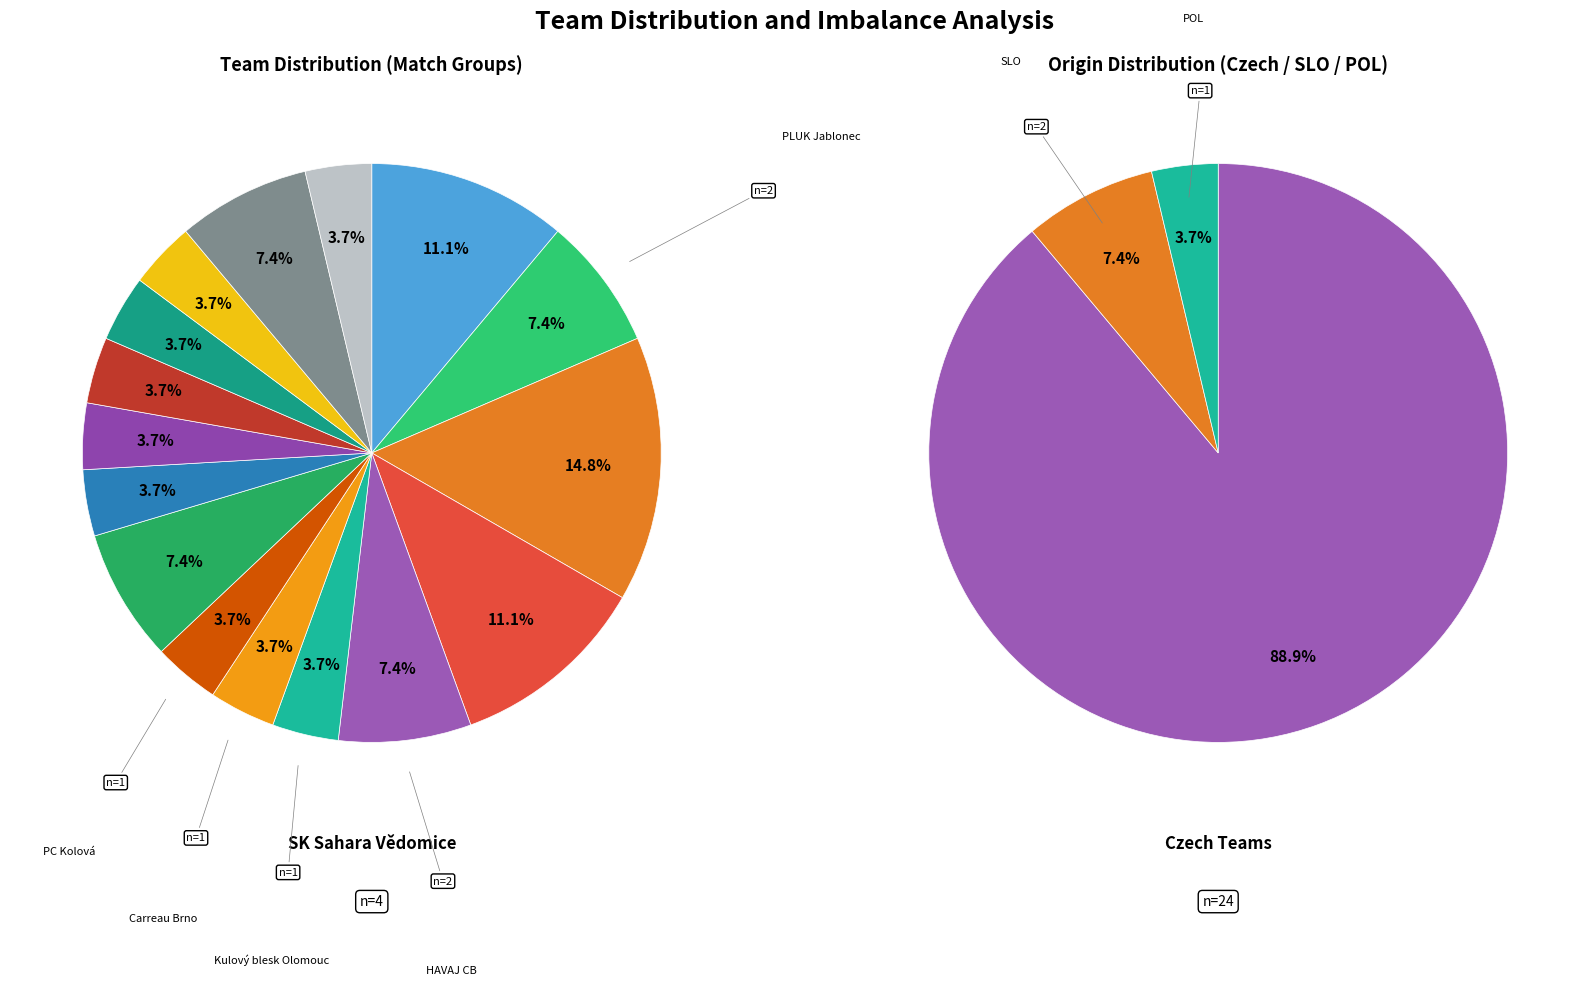

To the nearest percent, what percentage of the pie is UBU Únětice?

11%